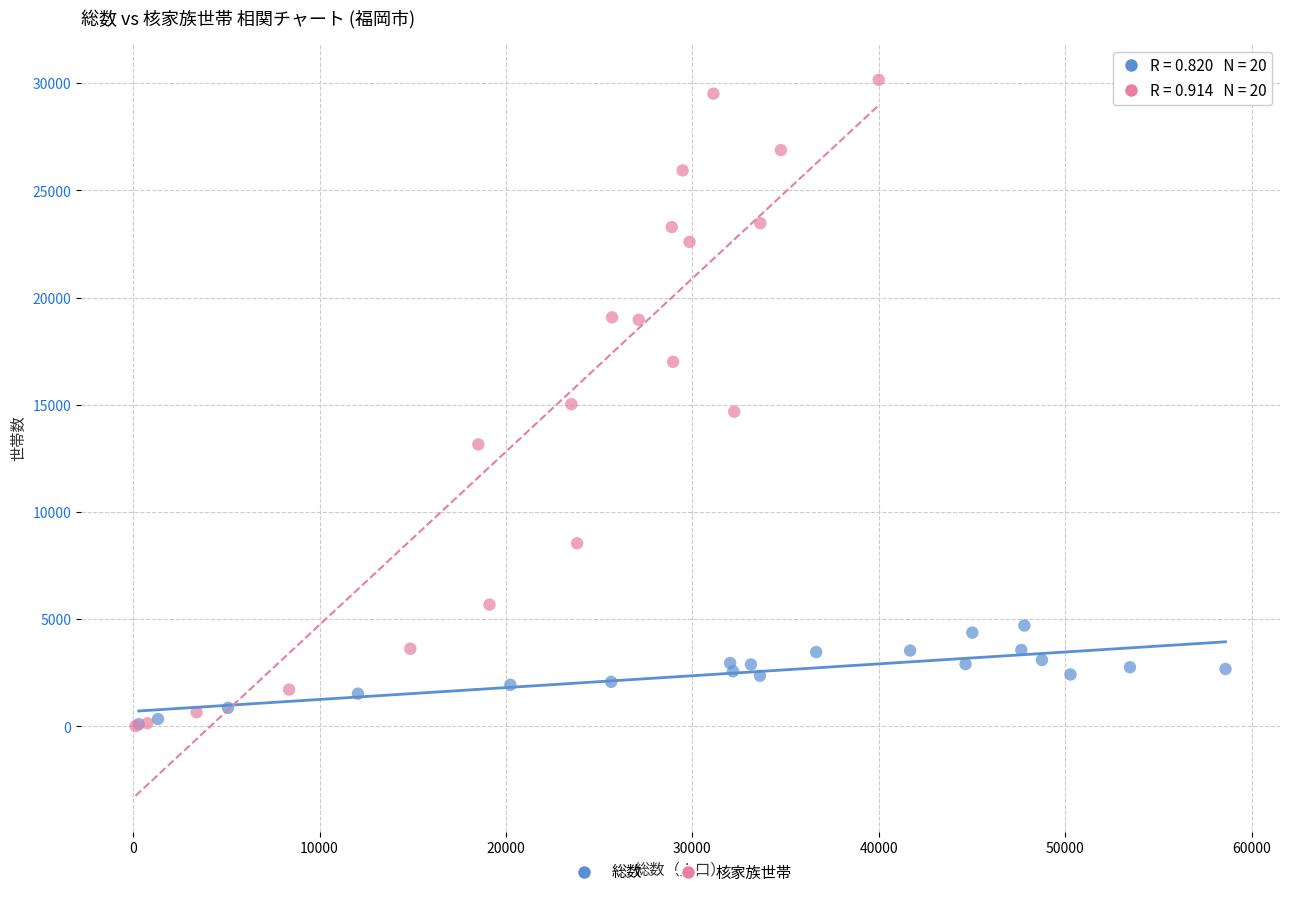

Which series contains the highest Y value?

核家族世帯